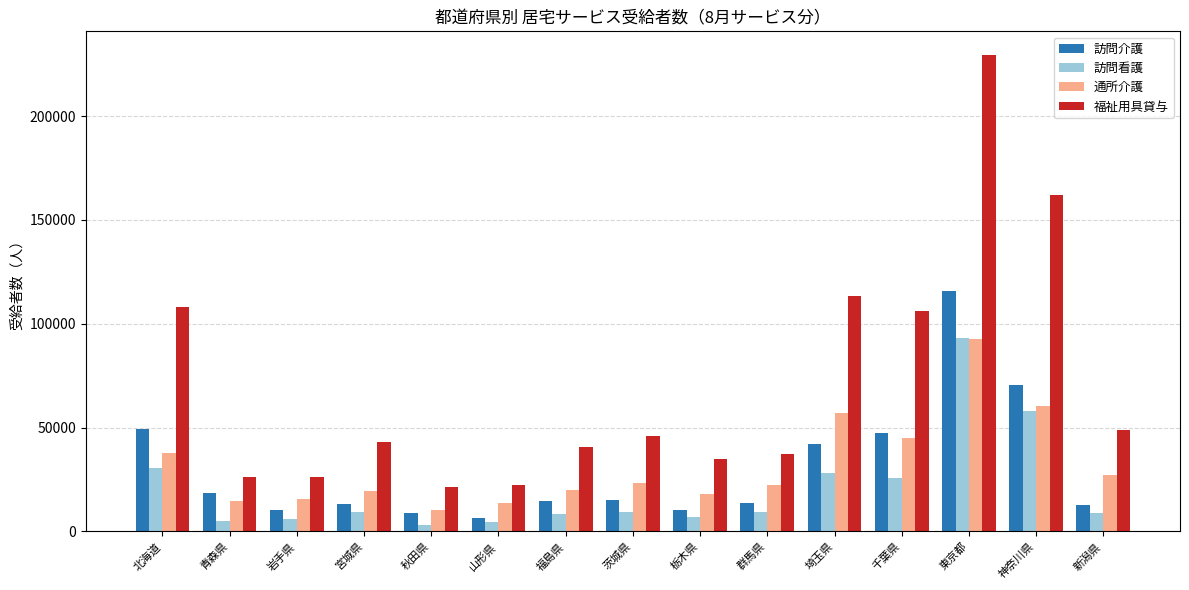

How many groups of bars are there?

15